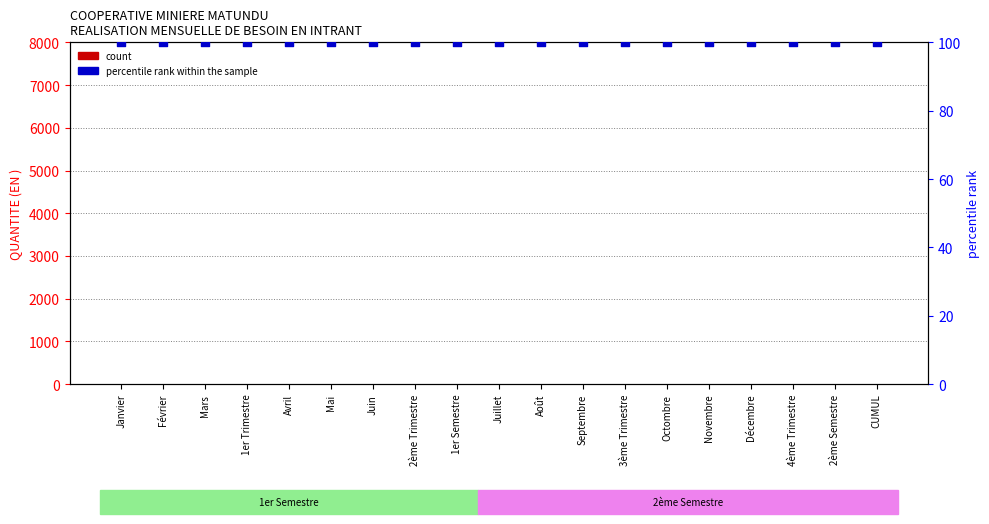

Which series reaches the maximum Y coordinate?

percentile rank within the sample